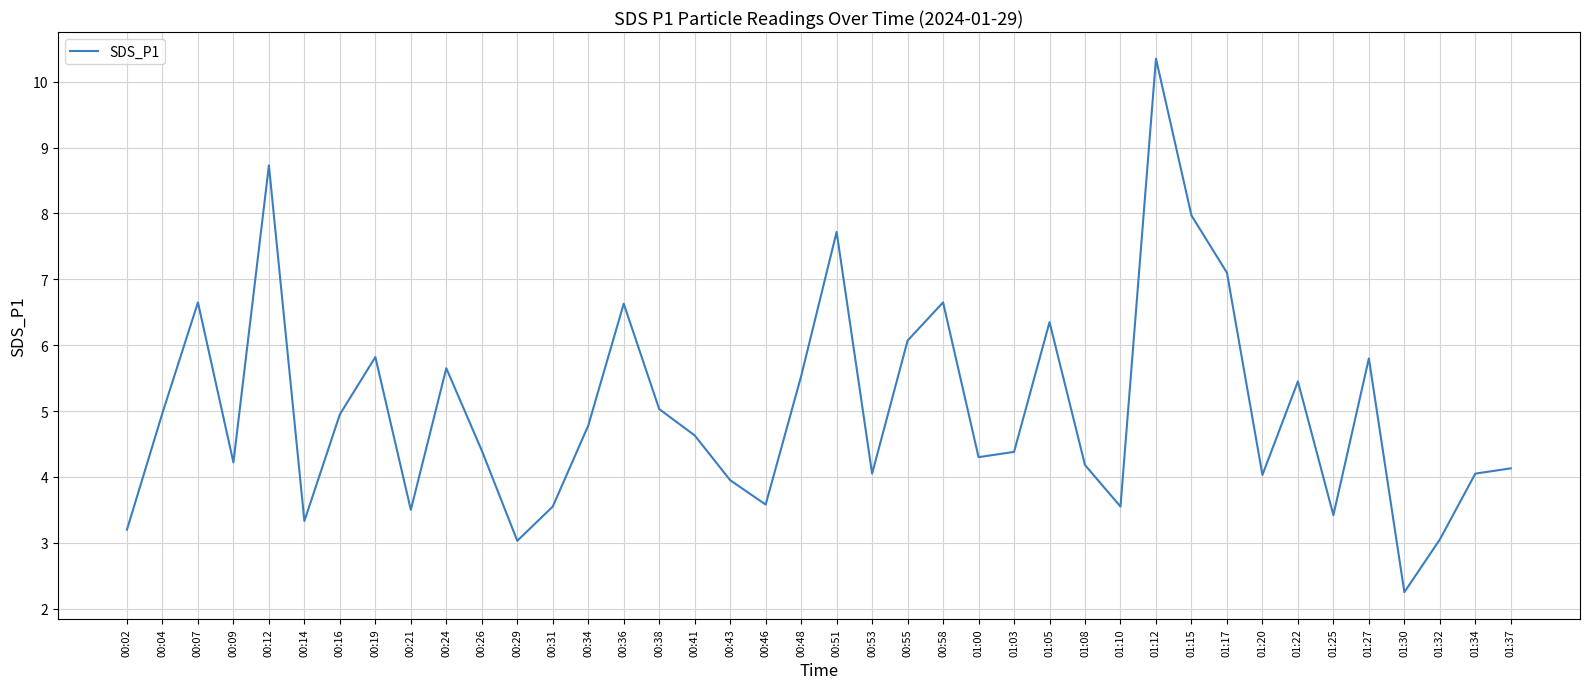

What is the difference between the maximum and minimum values?

8.1